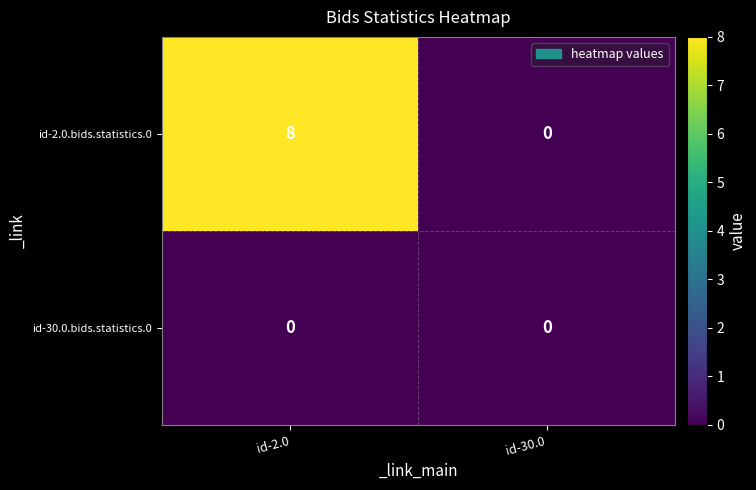

Count the number of data series in this chart.

2